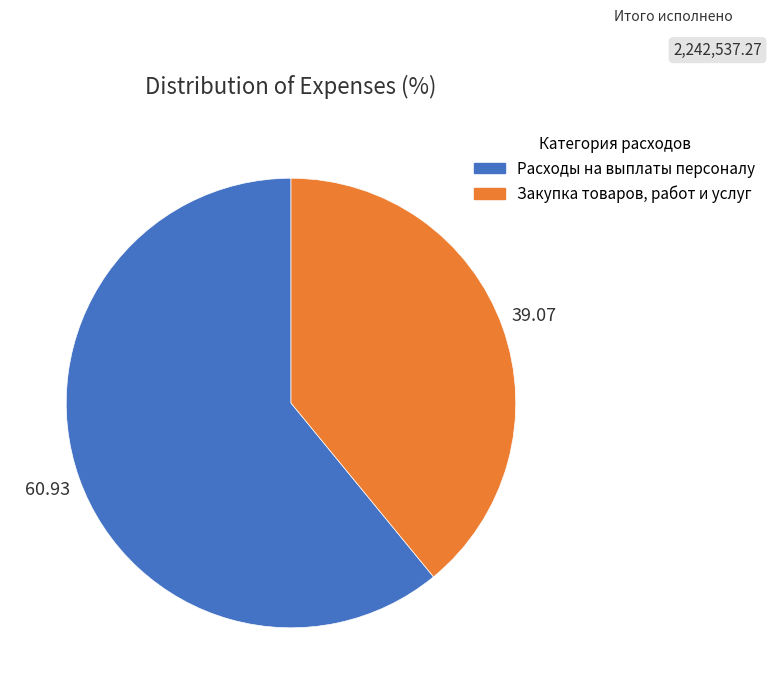

Is there a majority slice in this chart?

Yes